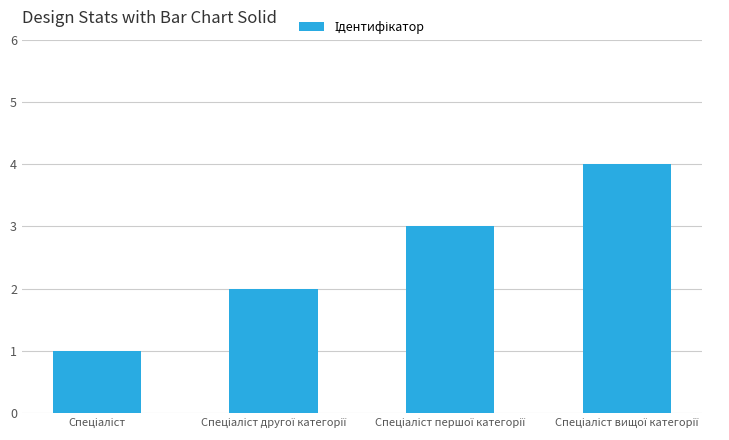

What is the maximum value shown in the chart?

4